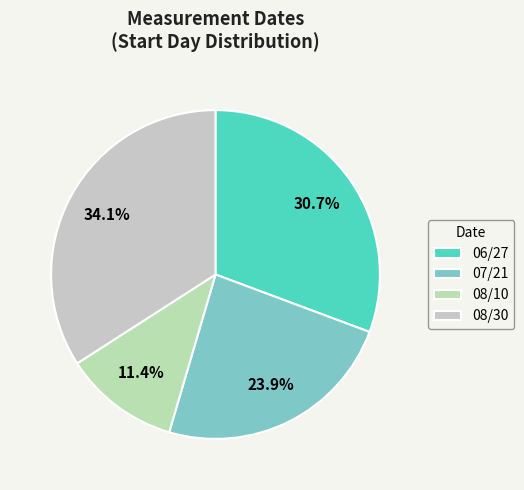

To the nearest percent, what is the difference between the largest and smallest slice percentages?

23%